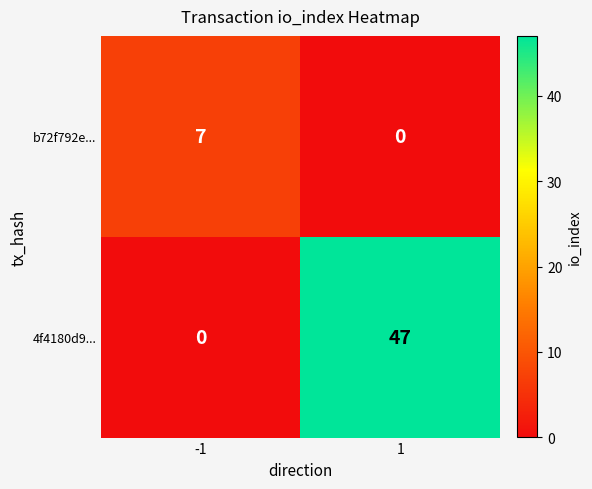

What value does the 4f4180d9... series have at 1, to the nearest 10?

50